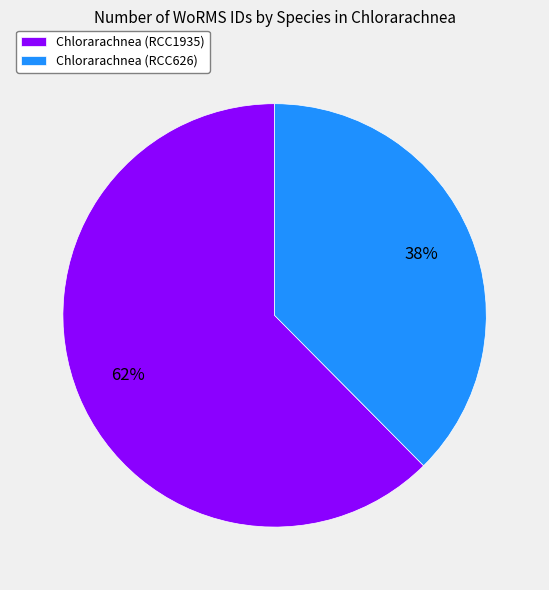

Combined, do Chlorarachnea (RCC1935) and Chlorarachnea (RCC626) account for over 50%?

Yes